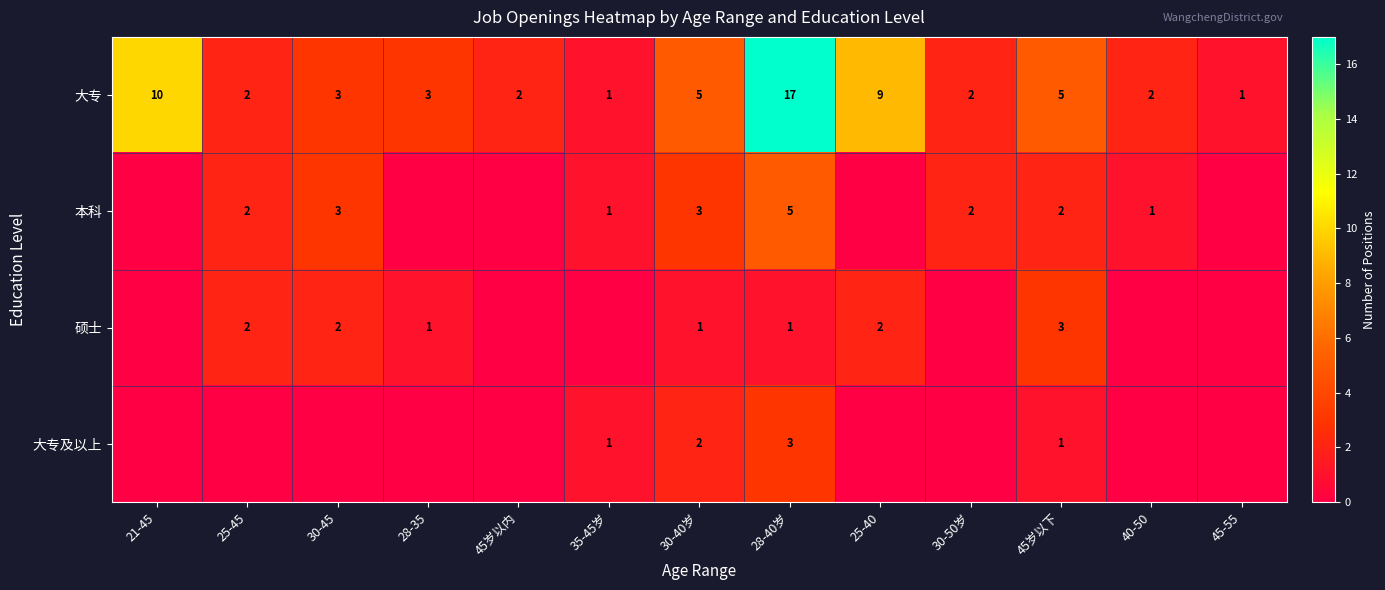

Where is 大专 nearest to the value 9?

25-40